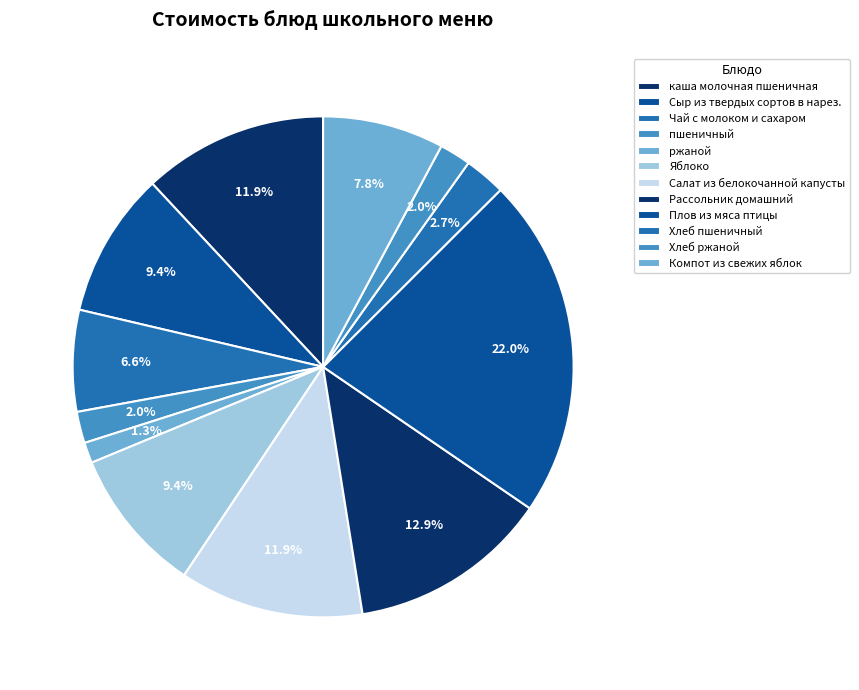

How many slices are in this pie chart?

12